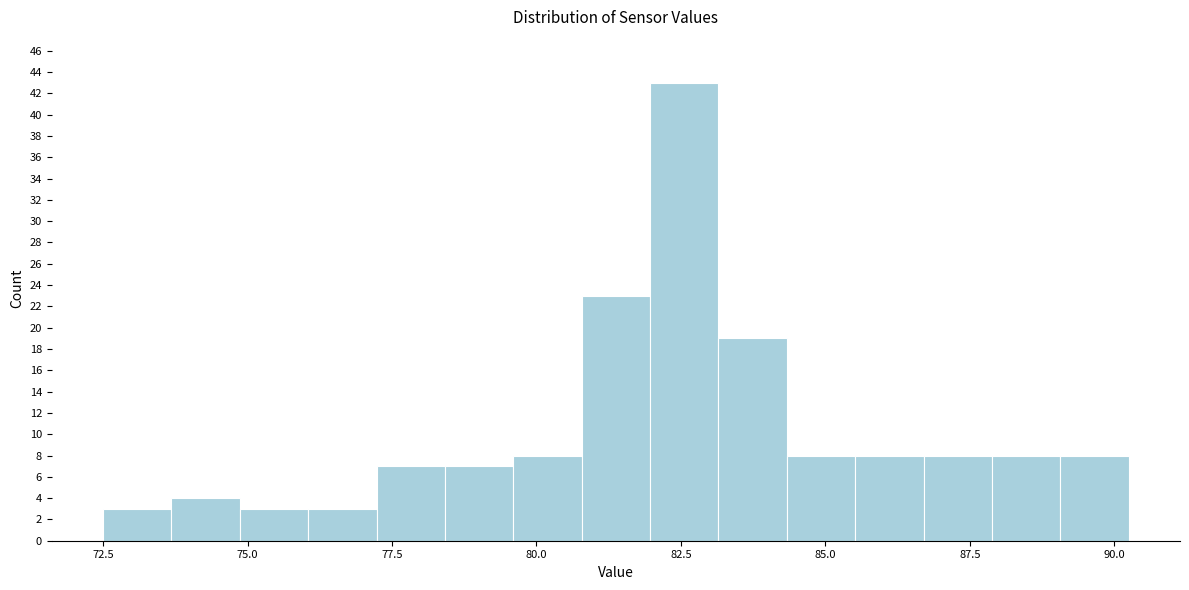

Around what value on the x-axis is the tallest bar? Give the approximate position of its centre, as read against the axis.

82.5